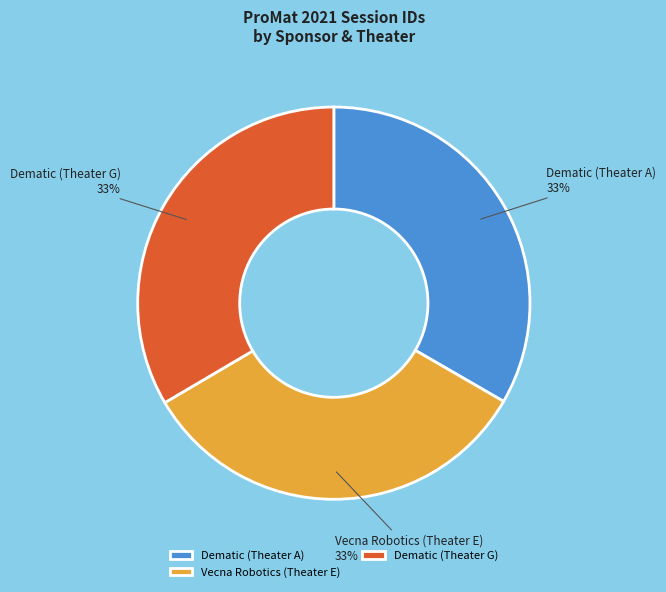

The Vecna Robotics (Theater E) slice represents 42% of the pie. True or false?

False